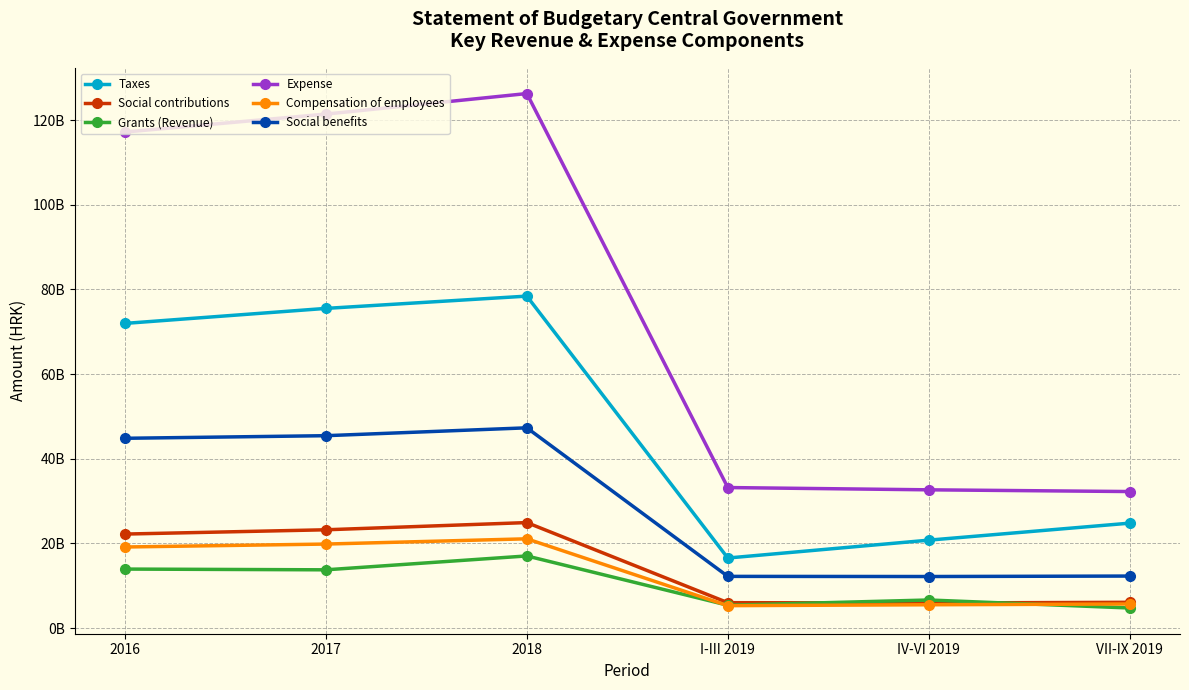

True or false: Social contributions and Expense cross at least once.

False